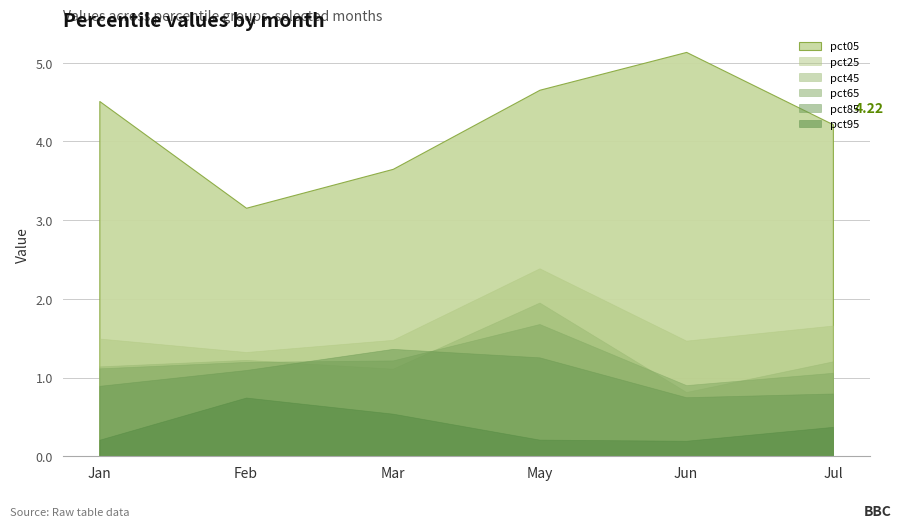

At which category does pct95 reach its first local peak?

Feb